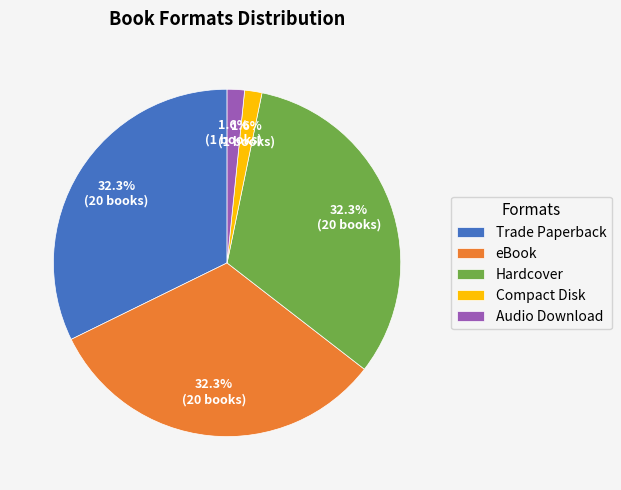

What percentage do Trade Paperback and Hardcover together represent?

64.5%